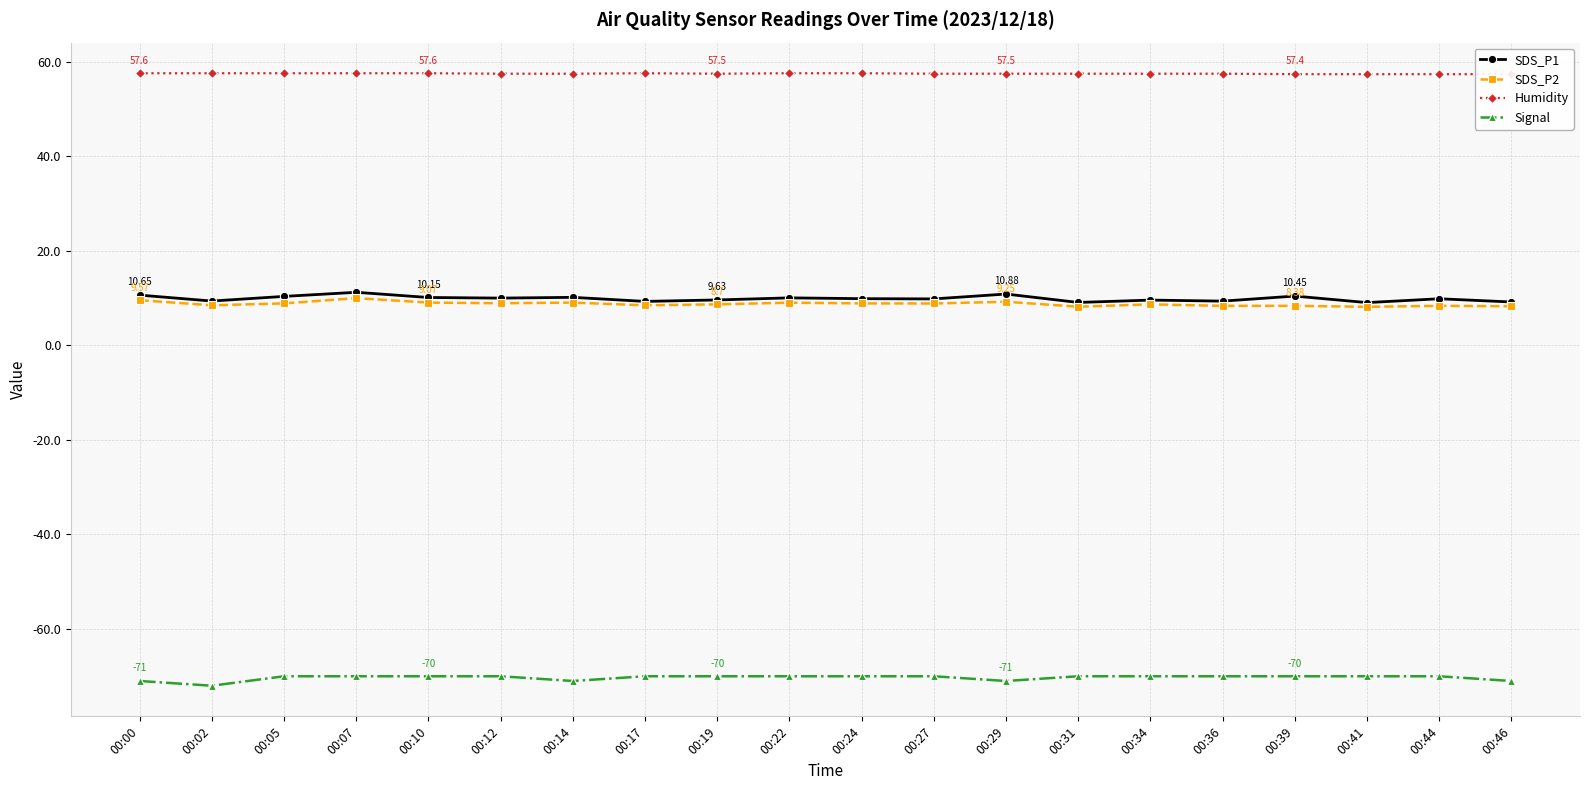

Does the chart have visible grid lines?

Yes